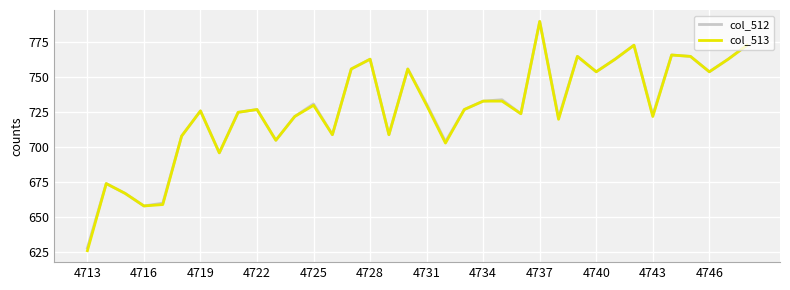

What is the highest value of the col_513 series?

790